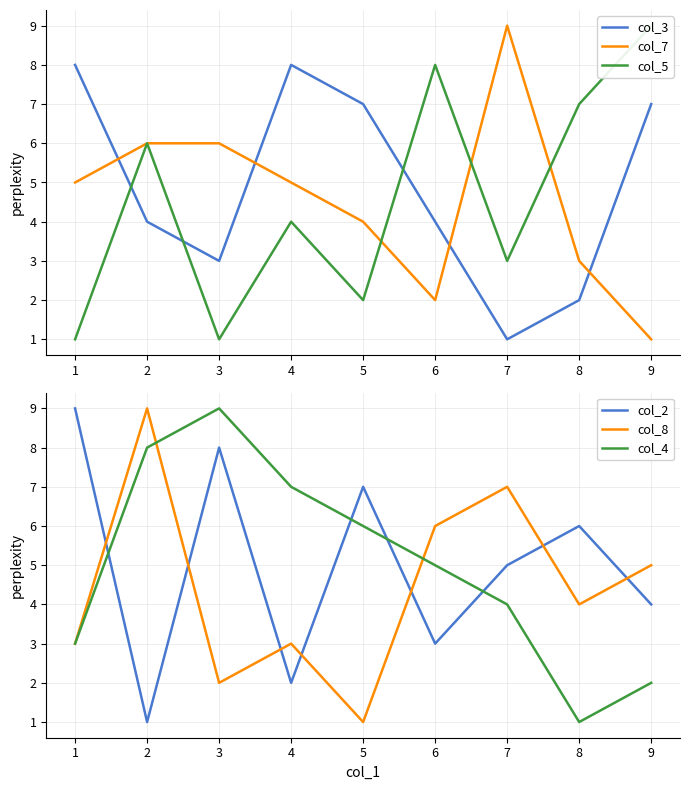

What is the lowest value of the col_2 series?

1